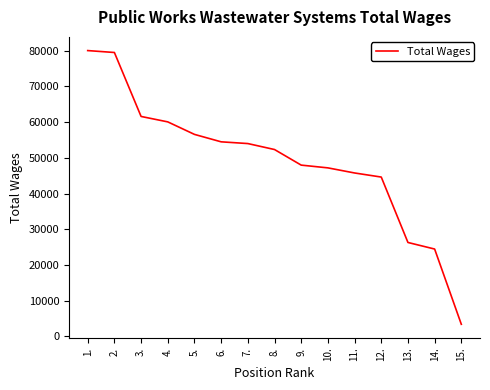

What value does the data have at 10., to the nearest 100?

47200